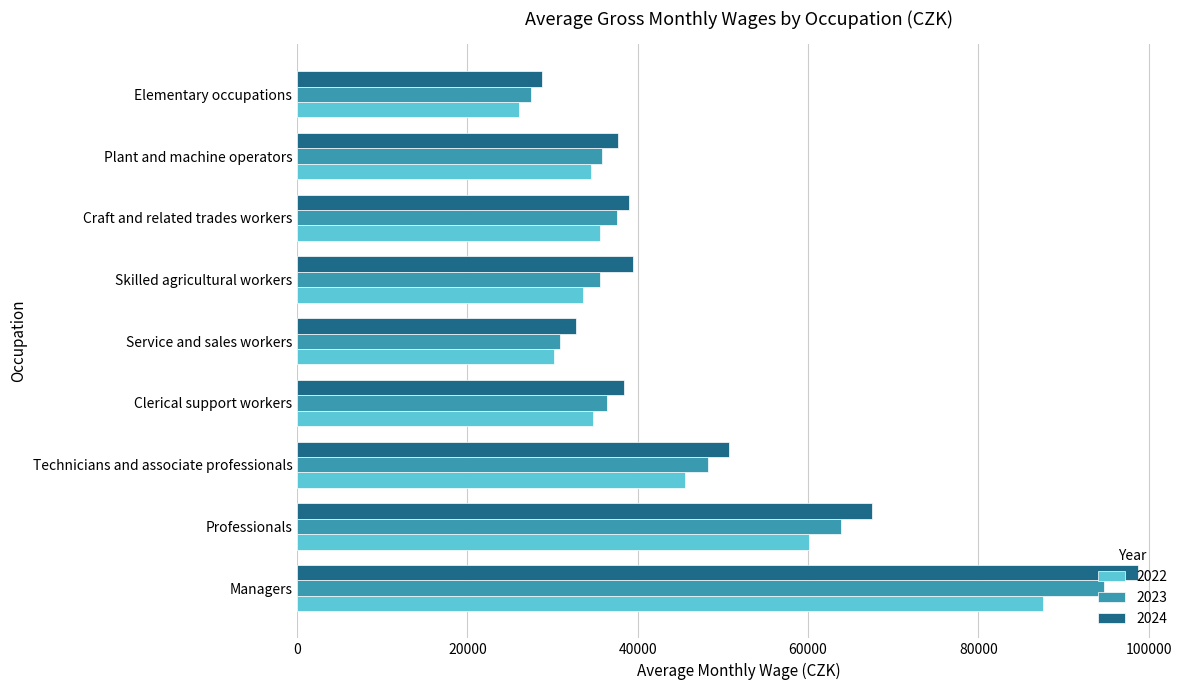

What is the total value across all series at Managers?

281105